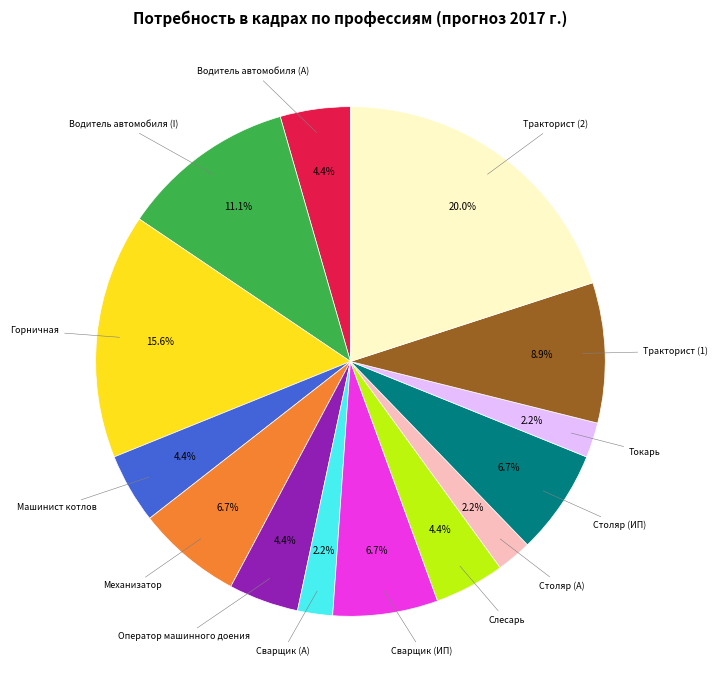

To the nearest percent, what percentage of the pie is Оператор машинного доения?

4%